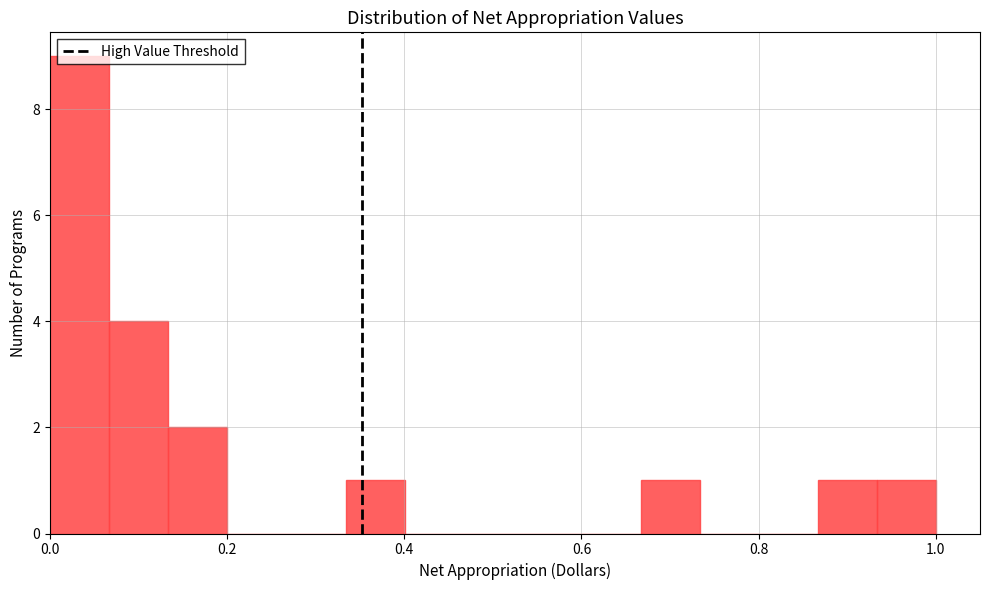

Around what value on the x-axis is the tallest bar? Give the approximate position of its centre, as read against the axis.

0.04